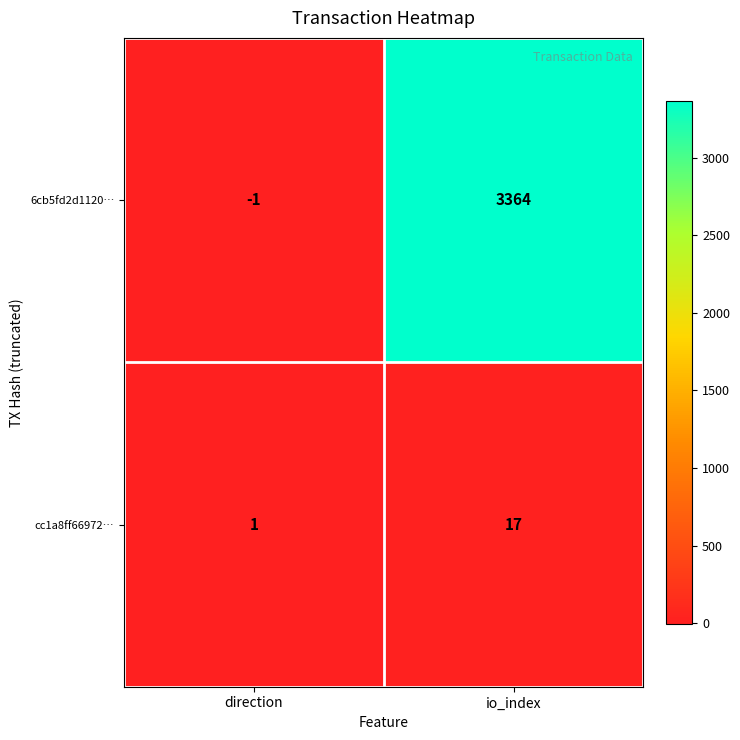

How many data points in 6cb5fd2d1120… are less than 3364?

1